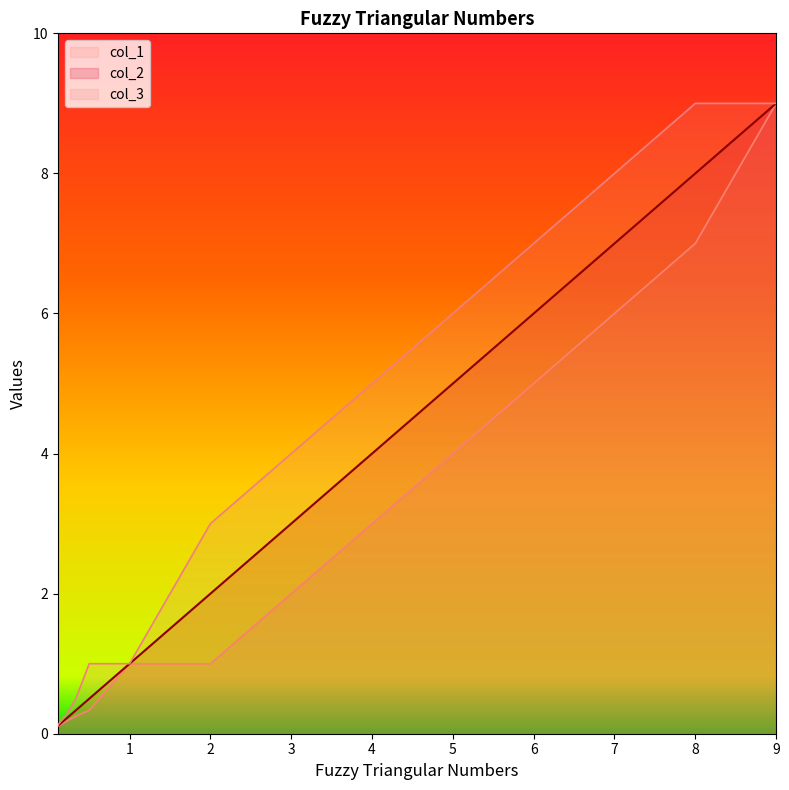

At 0.3333333333333333, list the series in order from largest to smallest.

col_3, col_2, col_1